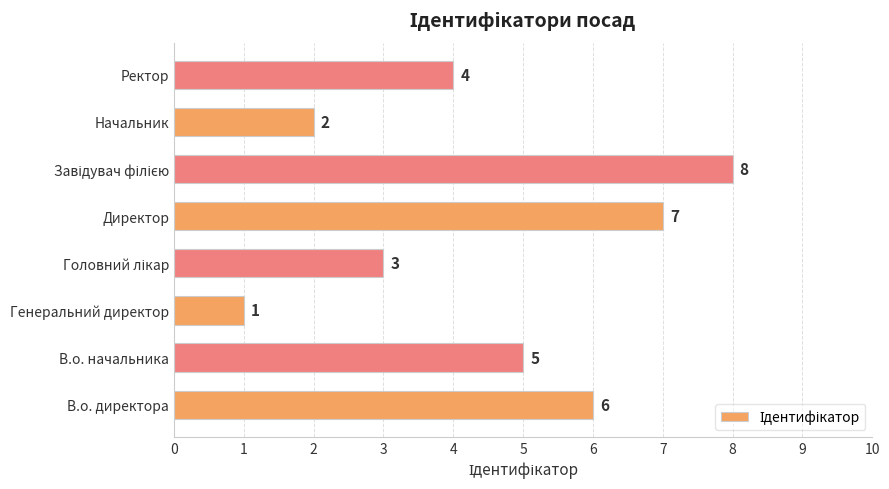

At which label is the value closest to 4?

Ректор